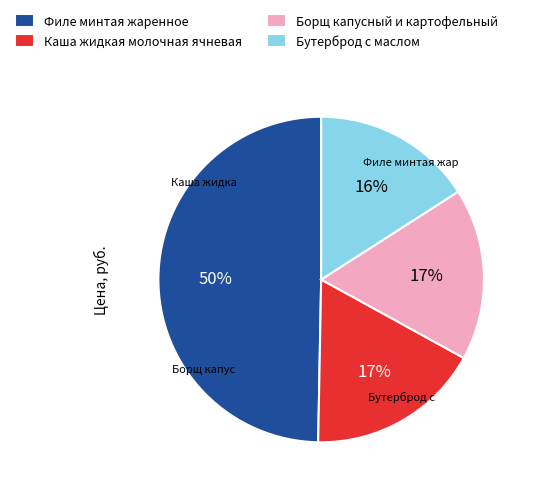

Between Борщ капусный и картофельный and Филе минтая жаренное, which is larger?

Филе минтая жаренное